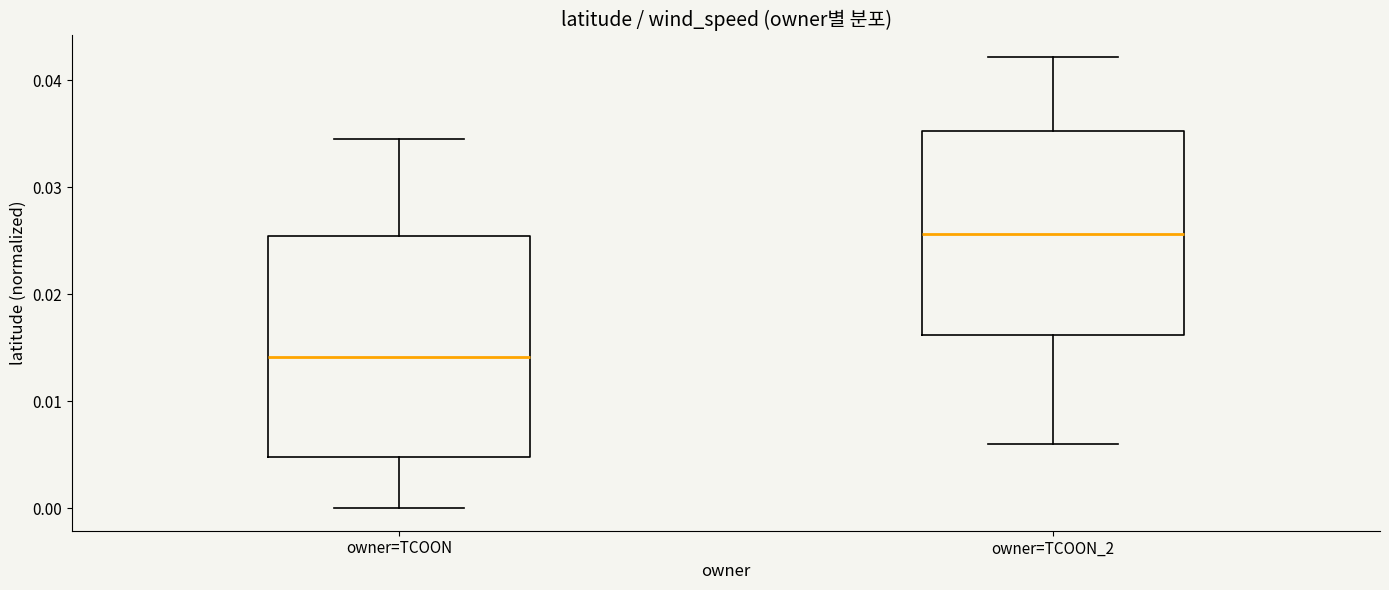

Which box has the lowest median line?

owner=TCOON